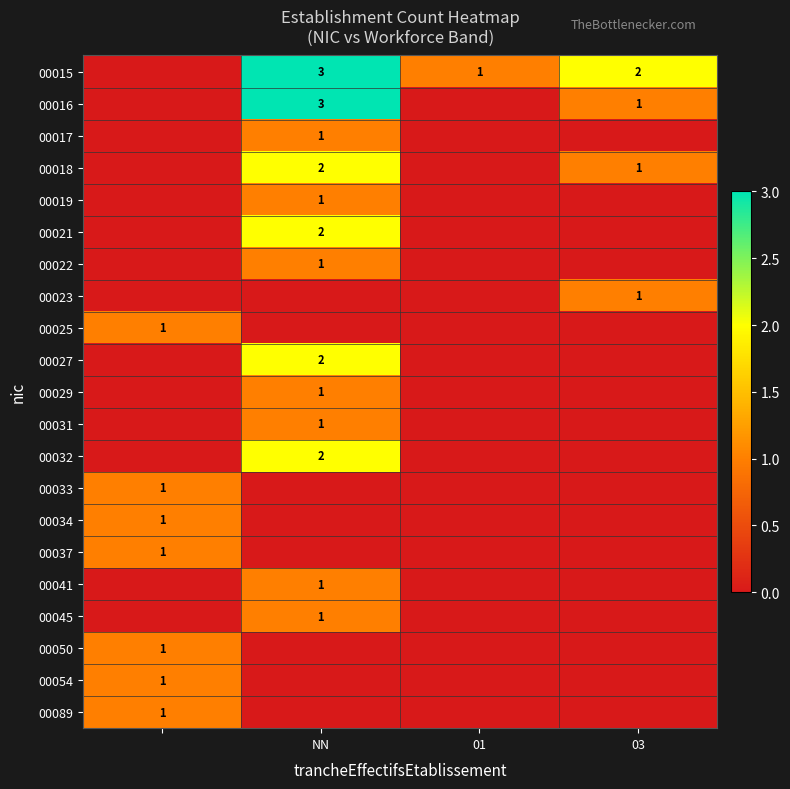

True or false: 00019 has a value of 0 at 03.

False